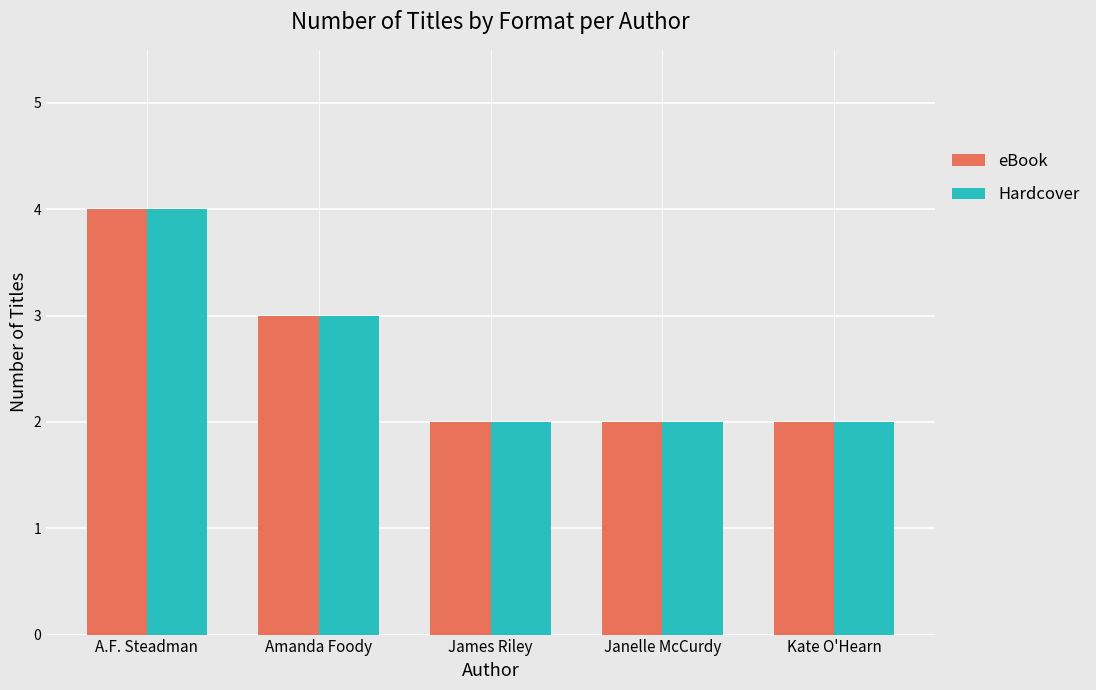

What is the average value of the eBook series?

3